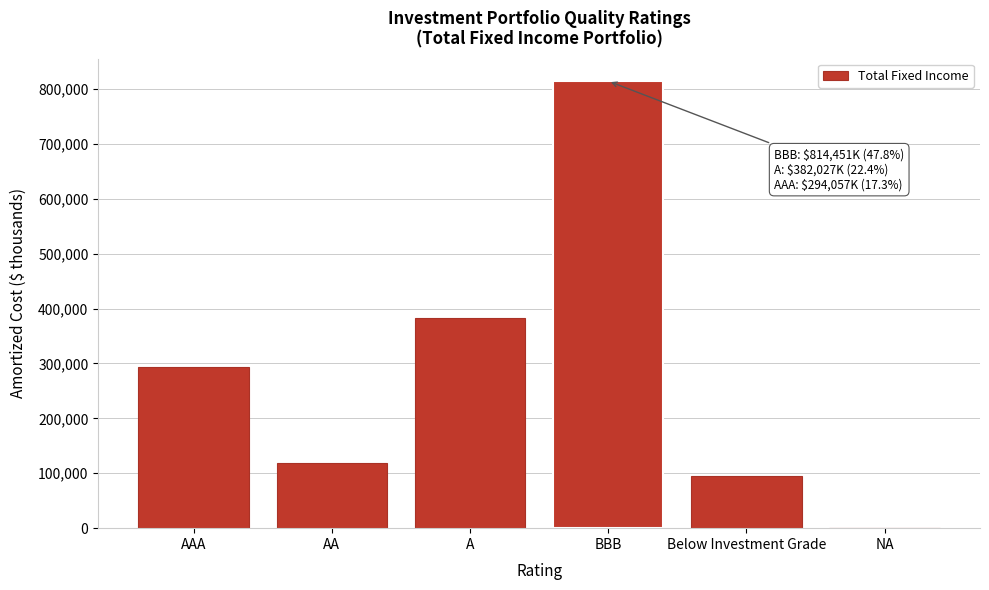

Reading left to right, extract all data points from this chart.

AAA=294056.9	AA=117844.1	A=382027.3	BBB=814451.0	Below Investment Grade=94873.4	NA=504.7